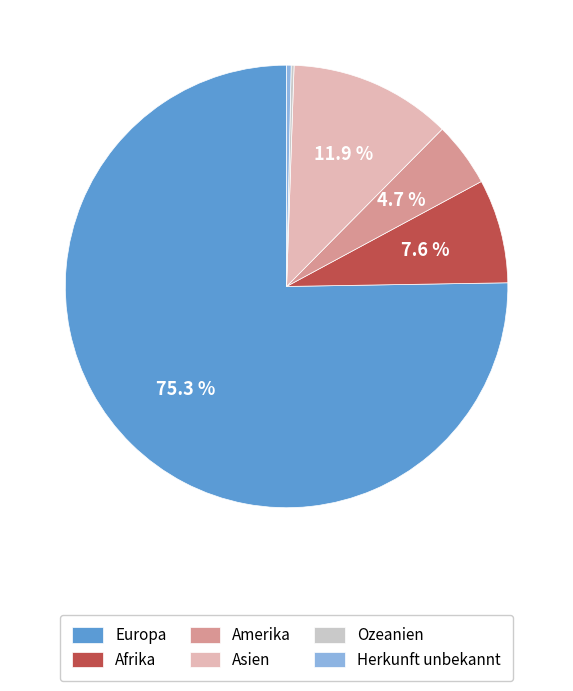

How many slices are in this pie chart?

6